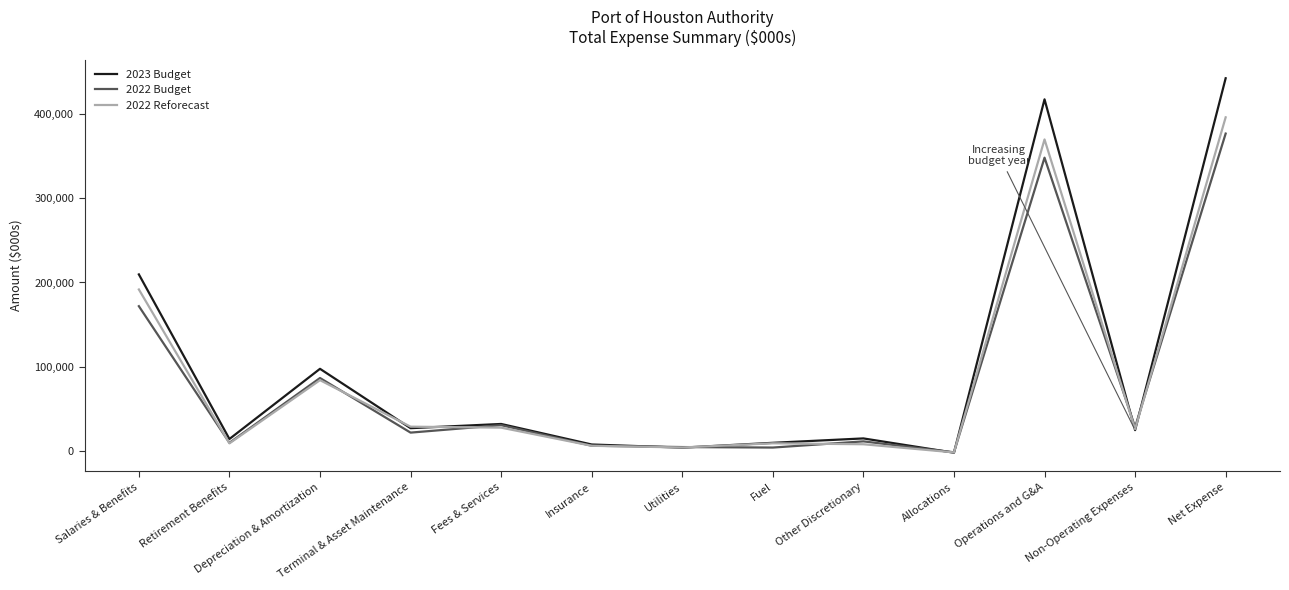

At which category is the sum across all series the highest?

Net Expense